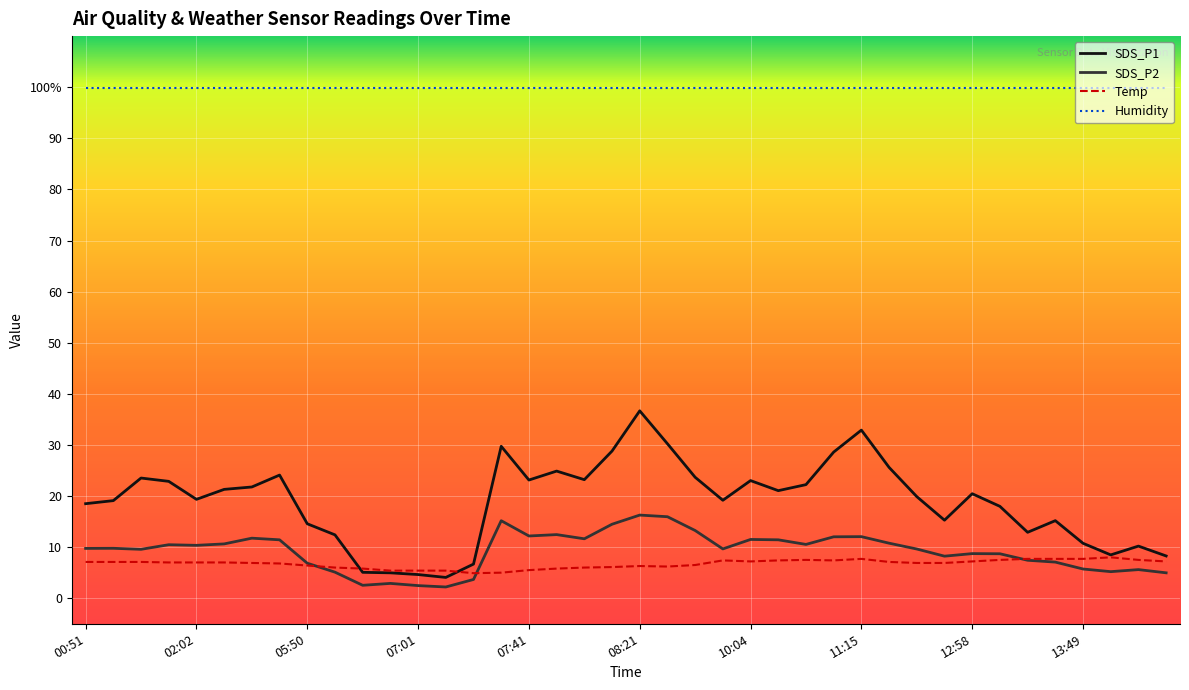

At which category does the chart reach its peak across all series?

08:21